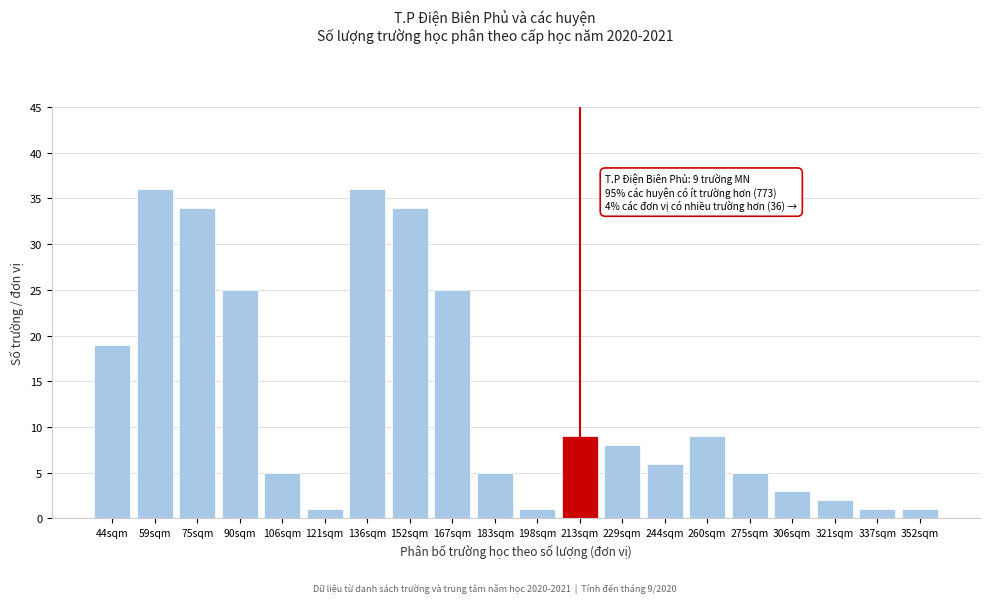

Reading left to right, what are all the values shown in this chart?

19	36	34	25	5	1	36	34	25	5	1	9	8	6	9	5	3	2	1	1